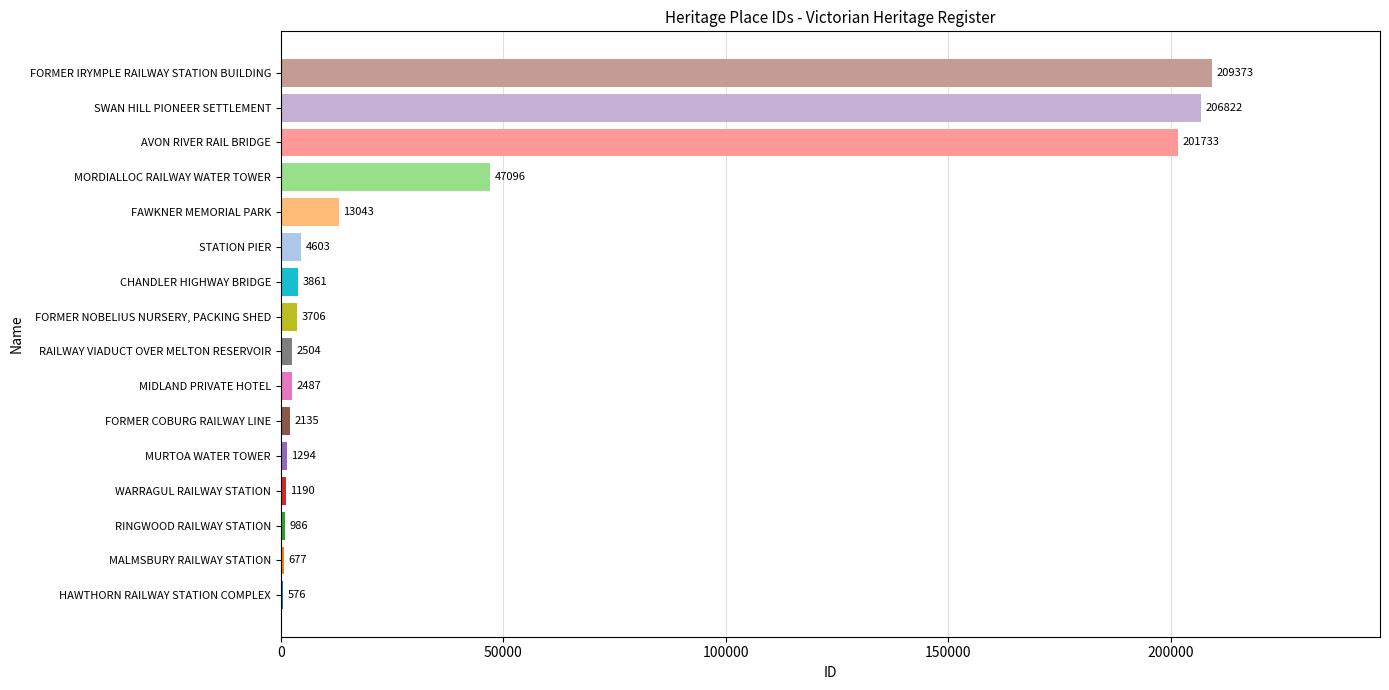

Reading bottom to top, list all the values displayed in this chart.

HAWTHORN RAILWAY STATION COMPLEX=576	MALMSBURY RAILWAY STATION=677	RINGWOOD RAILWAY STATION=986	WARRAGUL RAILWAY STATION=1190	MURTOA WATER TOWER=1294	FORMER COBURG RAILWAY LINE=2135	MIDLAND PRIVATE HOTEL=2487	RAILWAY VIADUCT OVER MELTON RESERVOIR=2504	FORMER NOBELIUS NURSERY, PACKING SHED=3706	CHANDLER HIGHWAY BRIDGE=3861	STATION PIER=4603	FAWKNER MEMORIAL PARK=13043	MORDIALLOC RAILWAY WATER TOWER=47096	AVON RIVER RAIL BRIDGE=201733	SWAN HILL PIONEER SETTLEMENT=206822	FORMER IRYMPLE RAILWAY STATION BUILDING=209373